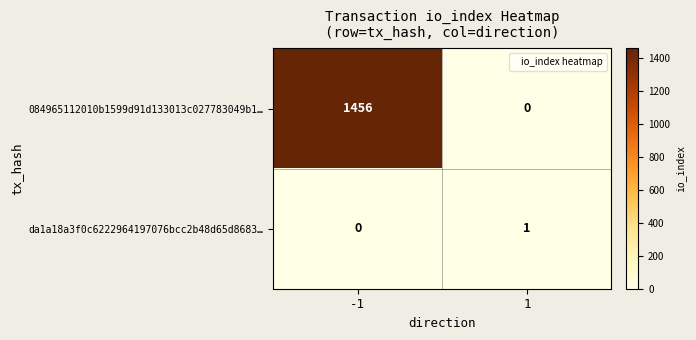

How many data points does each series have?

2